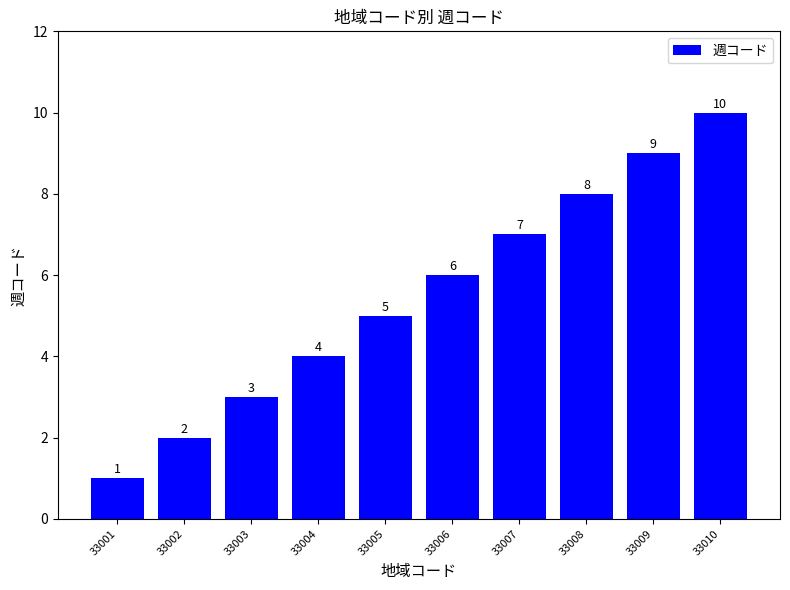

Approximately how many times larger is the value at 33002 compared to 33003?

0.7